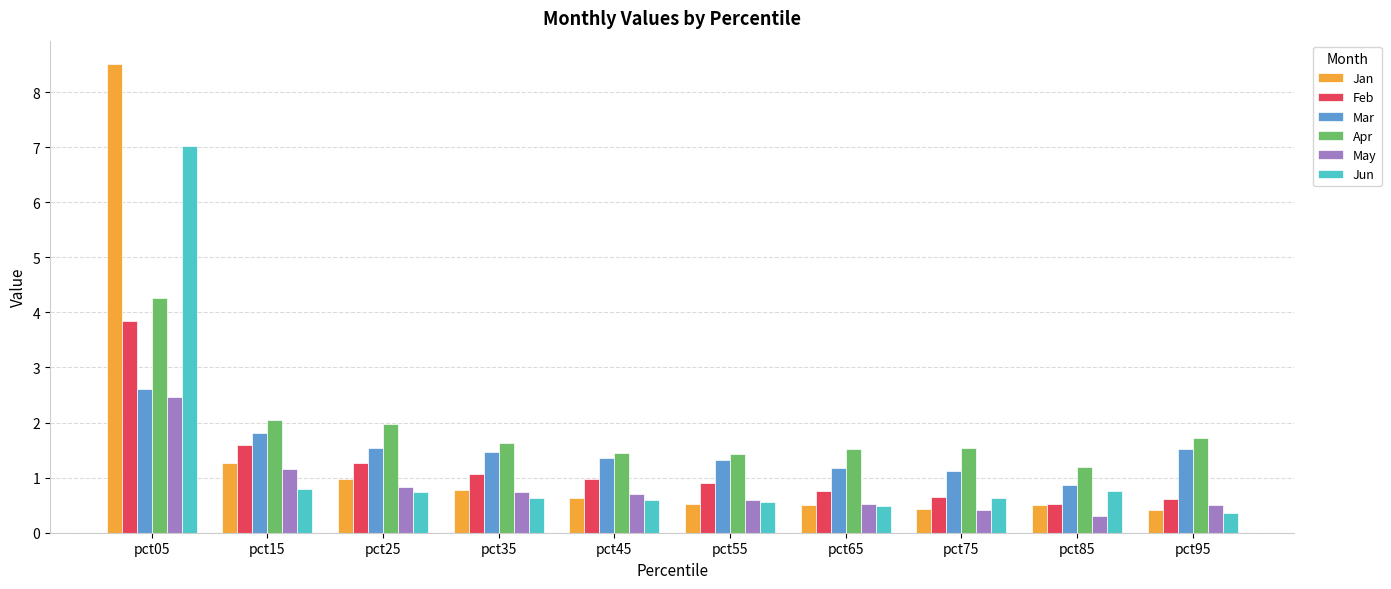

Between pct15 and pct55, which series saw the biggest shift?

Jan